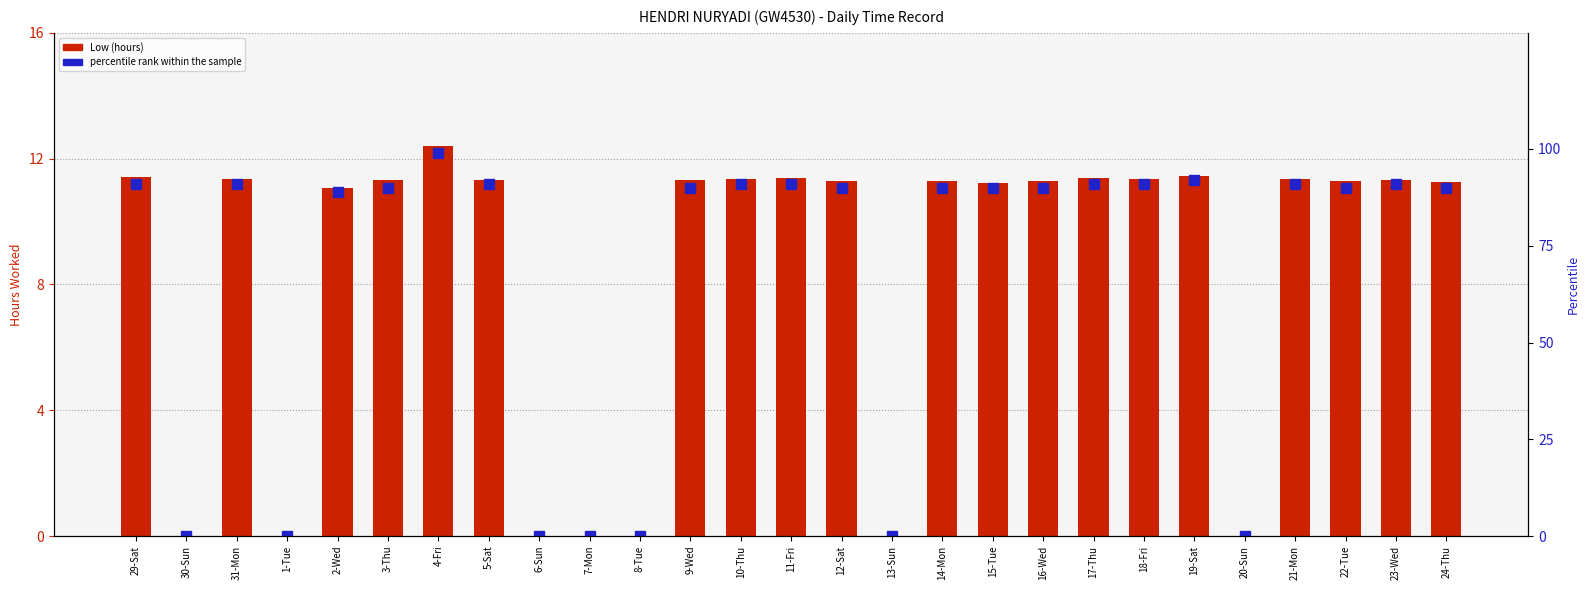

Read the Low (hours) value at 15-Tue.

11.2